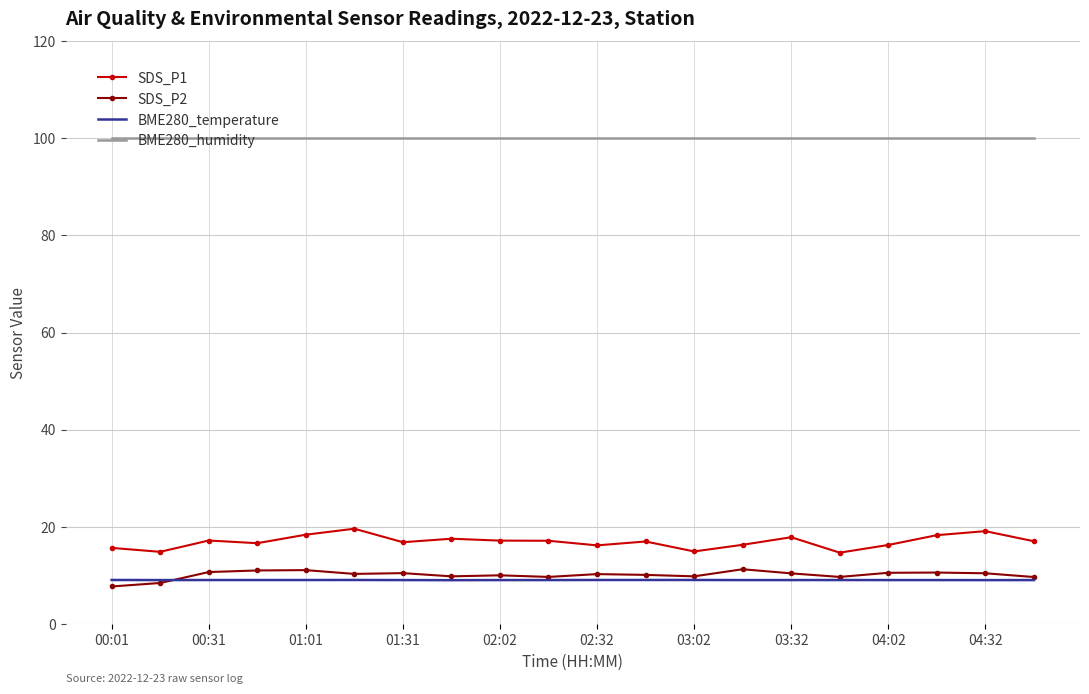

True or false: SDS_P1 and SDS_P2 intersect in this chart.

False